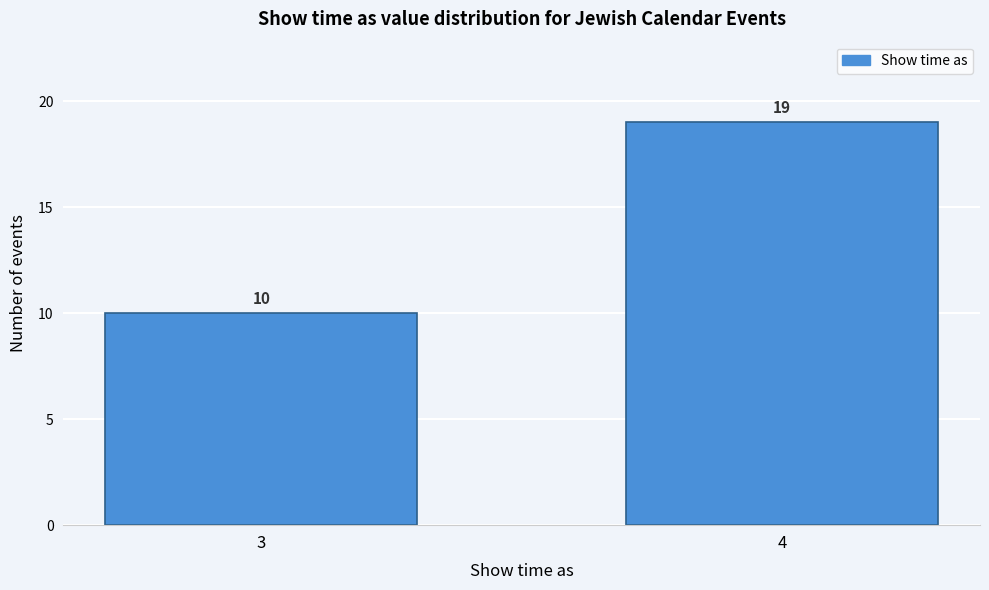

Reading left to right, list all the values displayed in this chart.

10	19